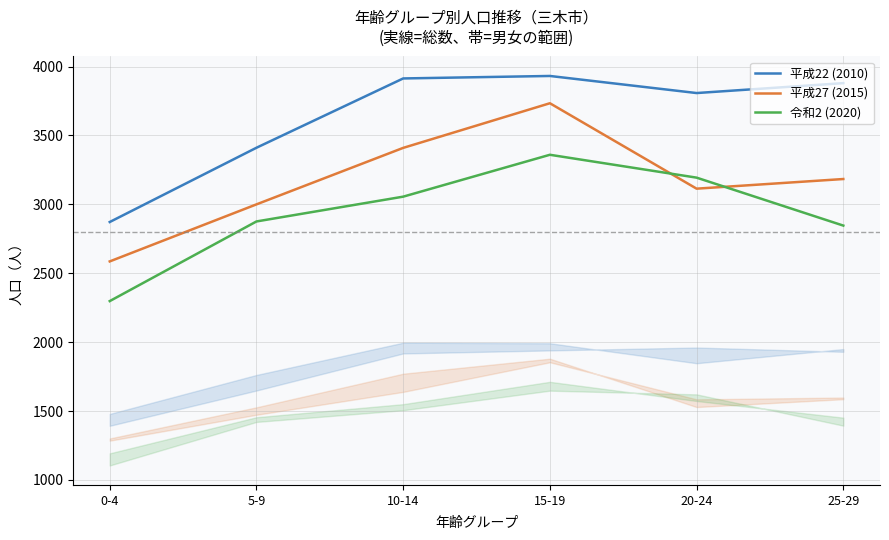

List the series in order of their peak value, highest first.

平成22 (2010), 平成27 (2015), 令和2 (2020)